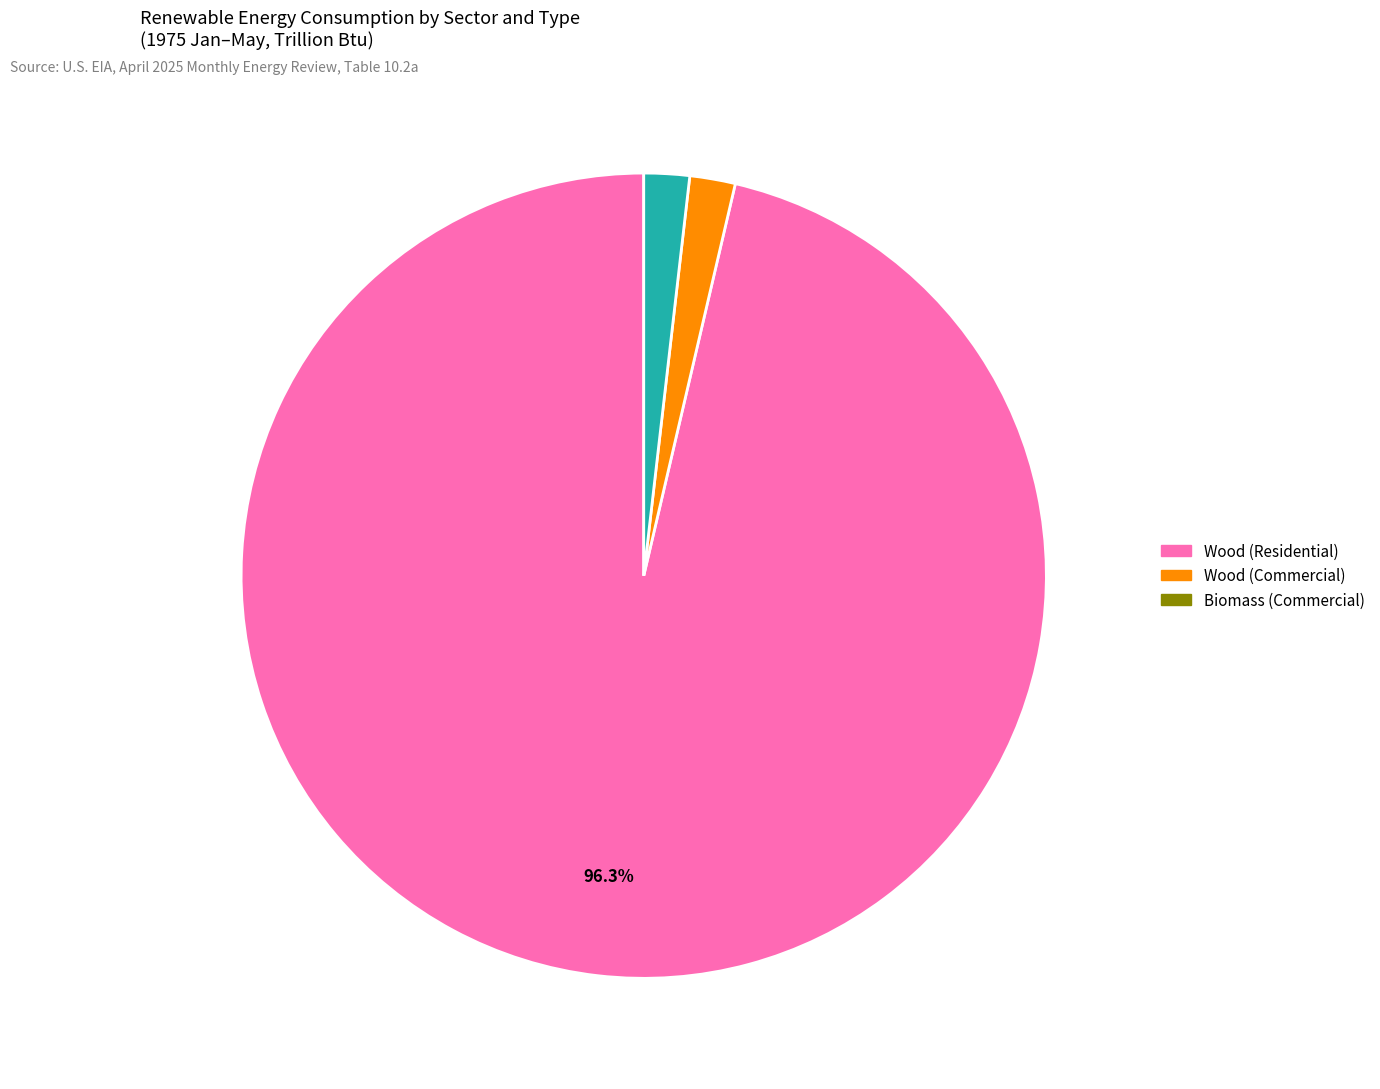

Does any single category account for the majority?

Yes